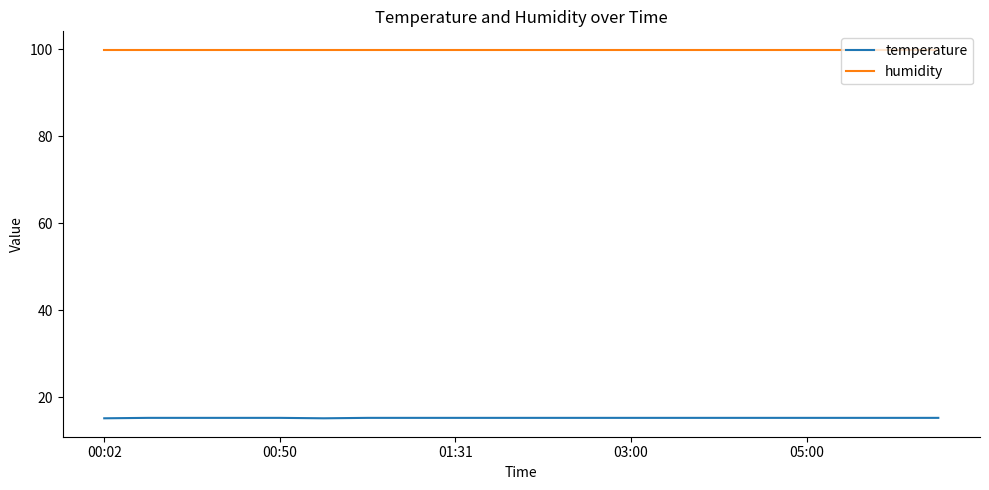

What is the maximum value for humidity?

99.9